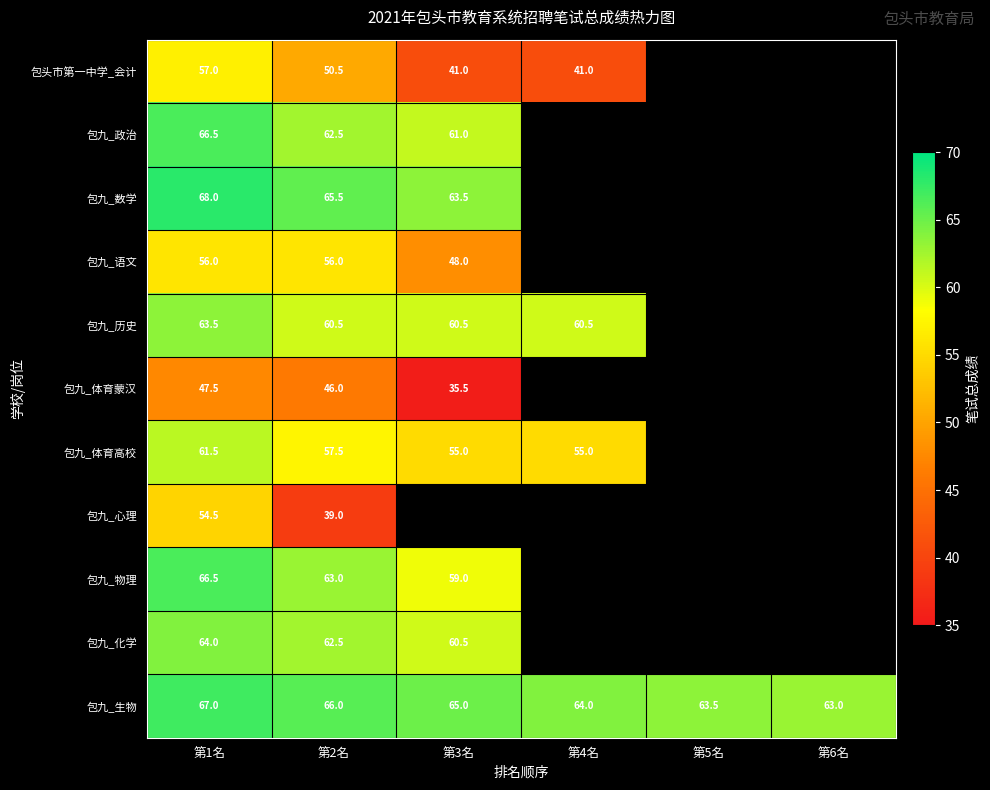

Where is 包九_生物 nearest to the value 65?

第3名